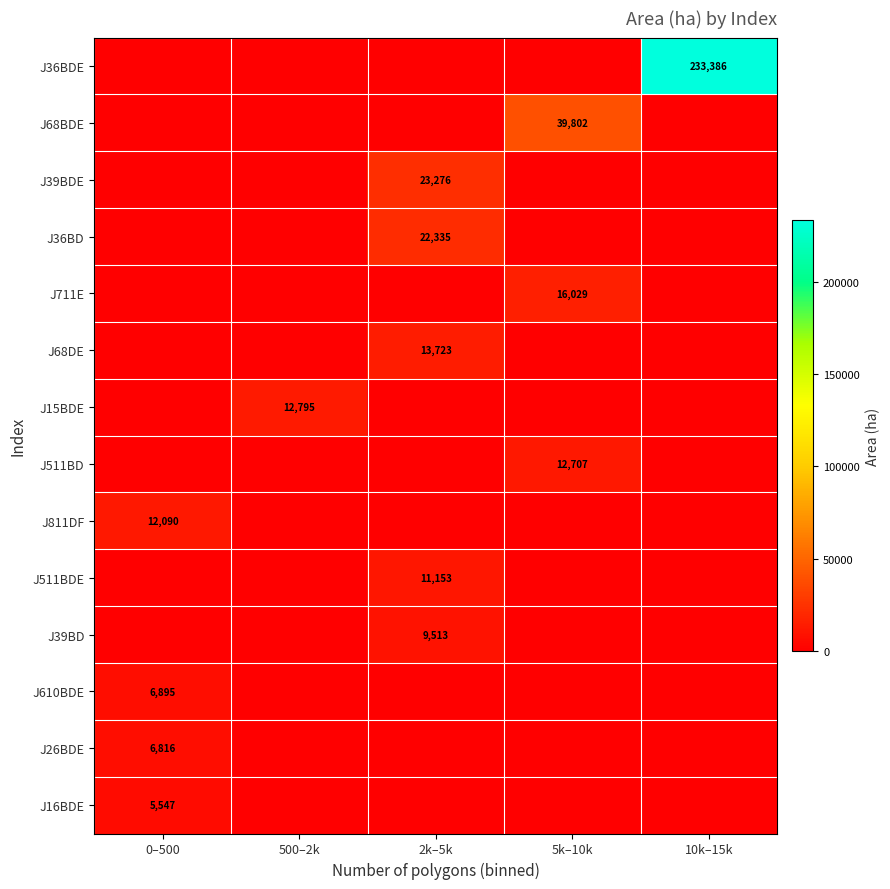

What is the difference between the J36BD values at 2k–5k and 0–500?

22335.1